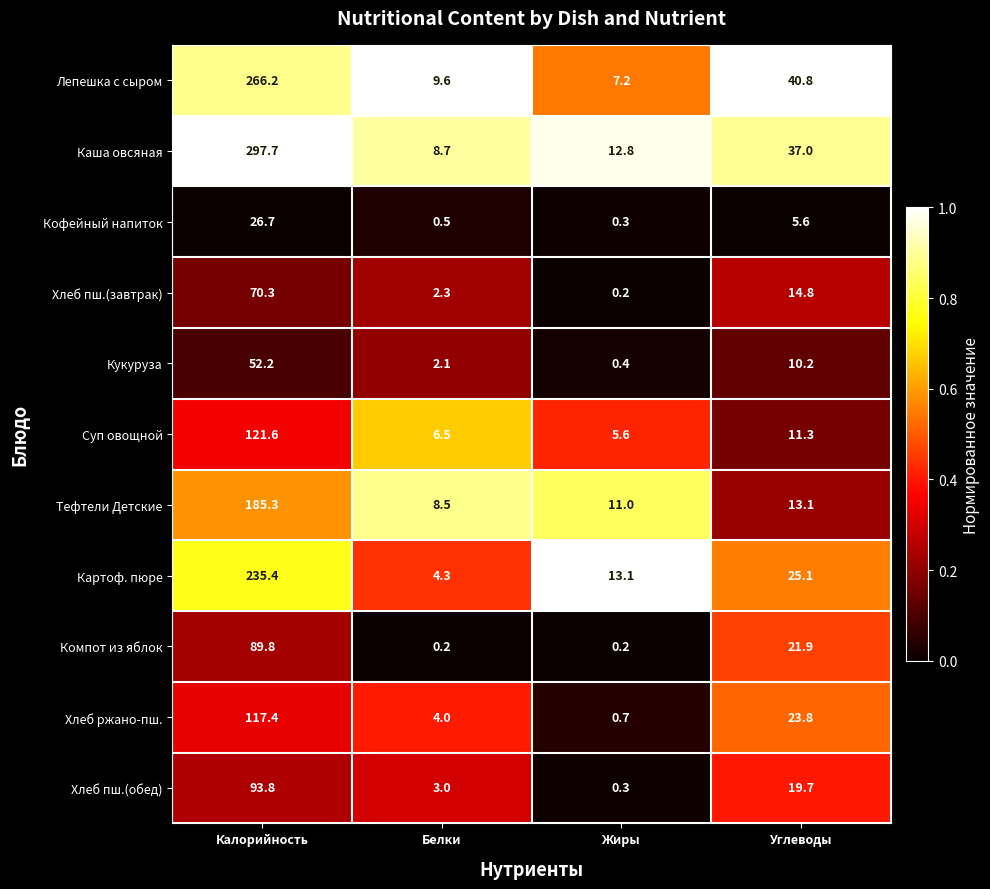

Where does the Тефтели Детские series first go above 13?

Калорийность